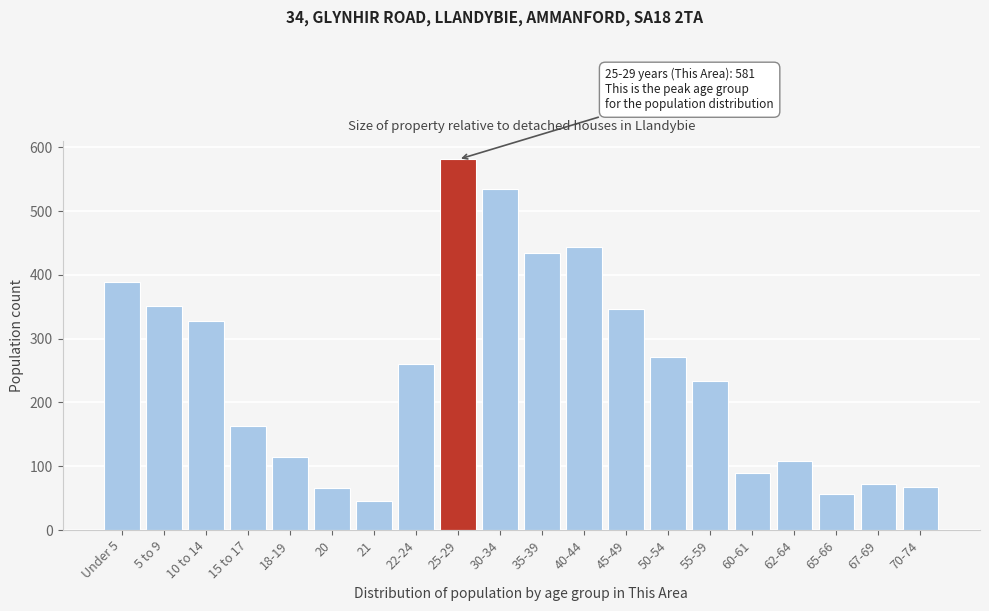

Is it true that the value at 30-34 is 733?

False